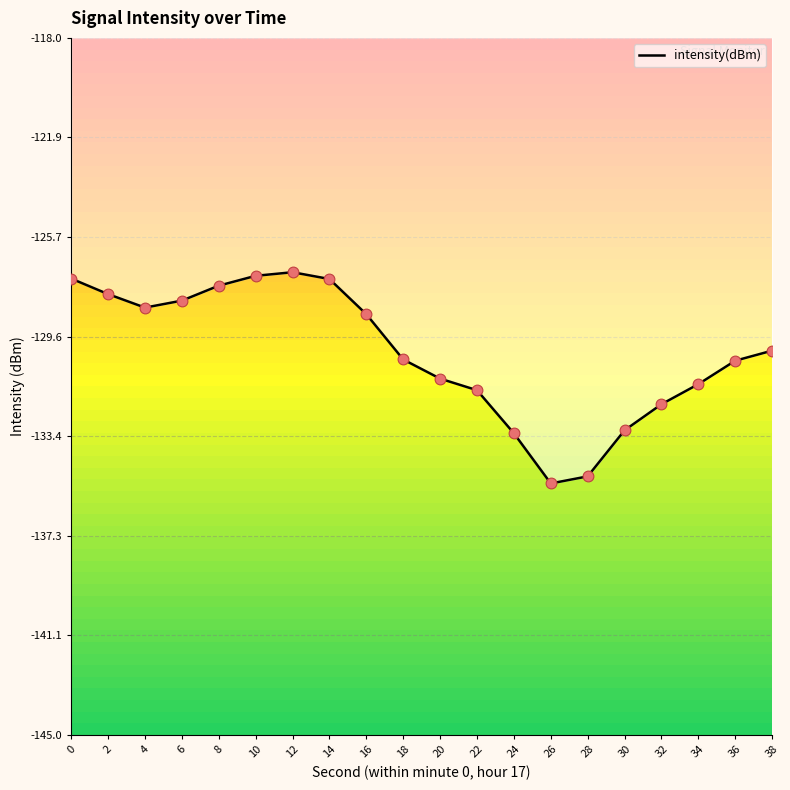

Which has a higher value, 26 or 34?

34